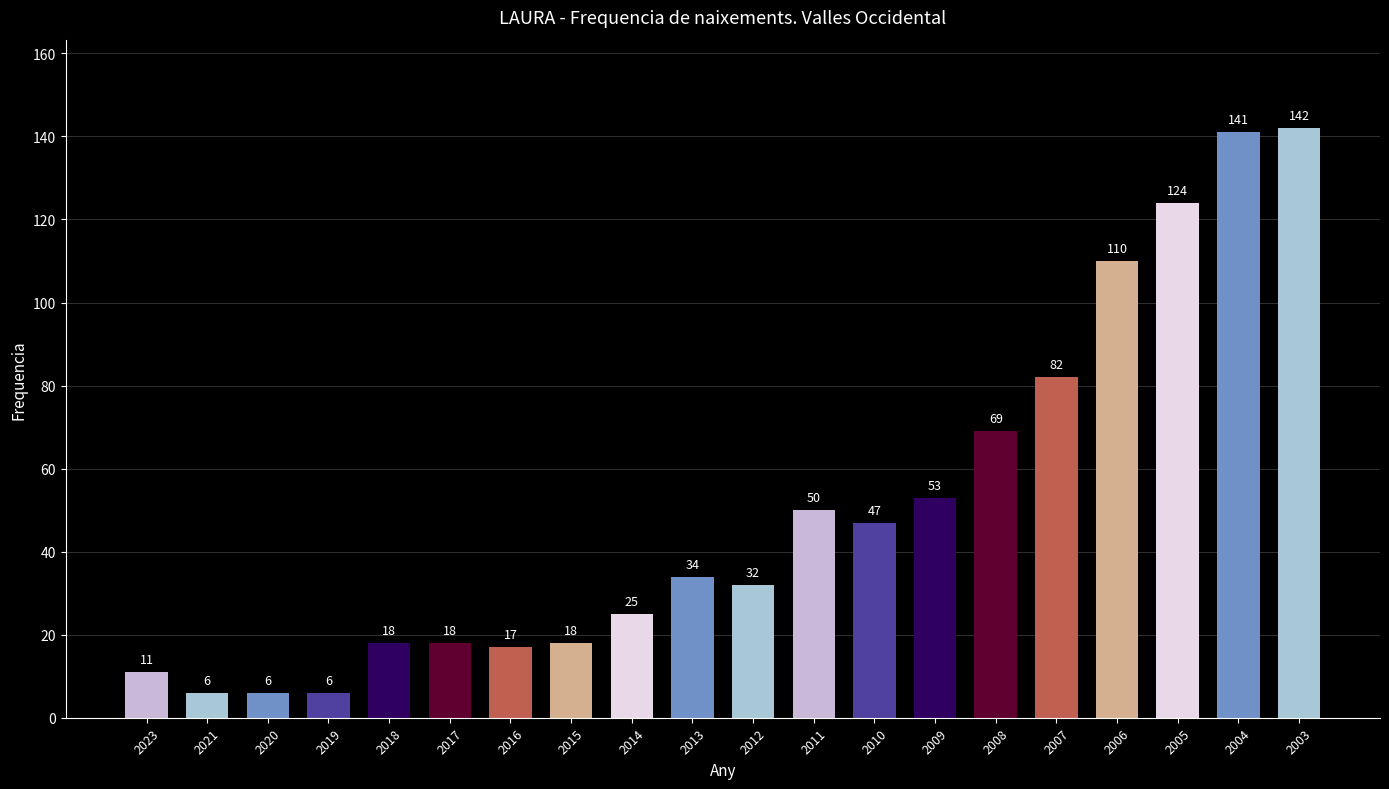

Are the bars horizontal?

No